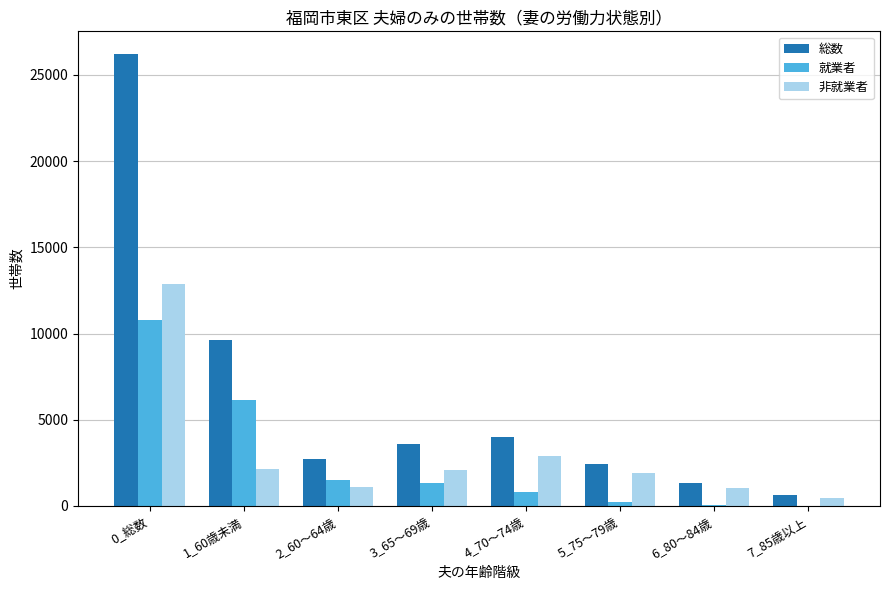

What is the approximate value of 非就業者 at 6_80～84歳, to the nearest 100?

1000